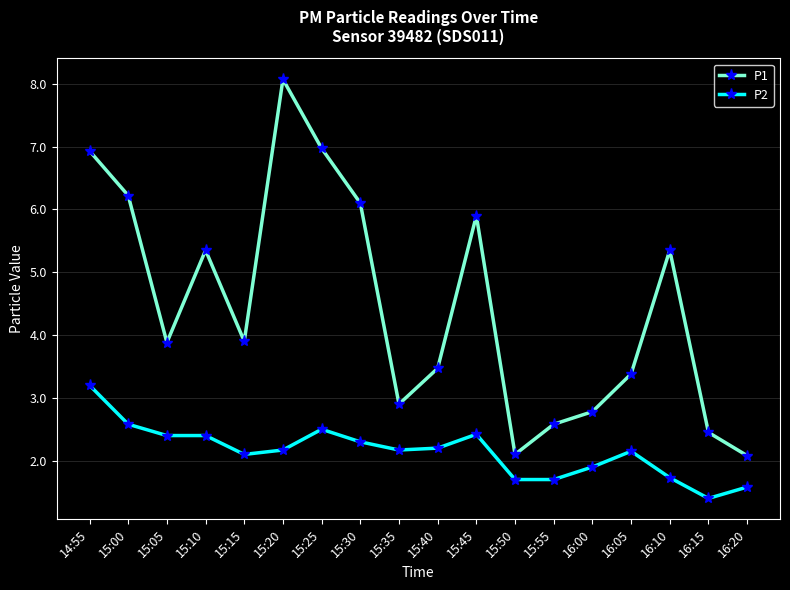

True or false: P2 and P1 intersect in this chart.

False